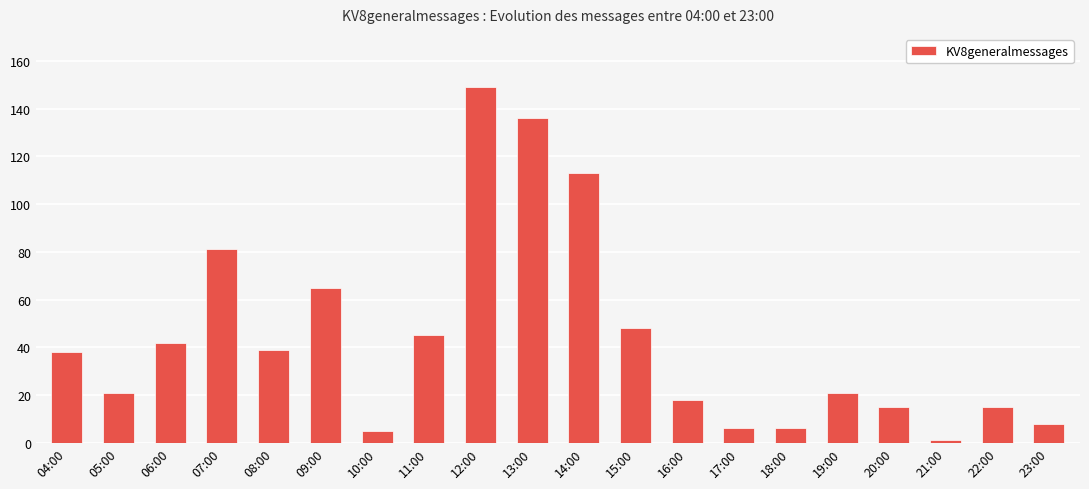

True or false: the data shows 27 at 07:00.

False